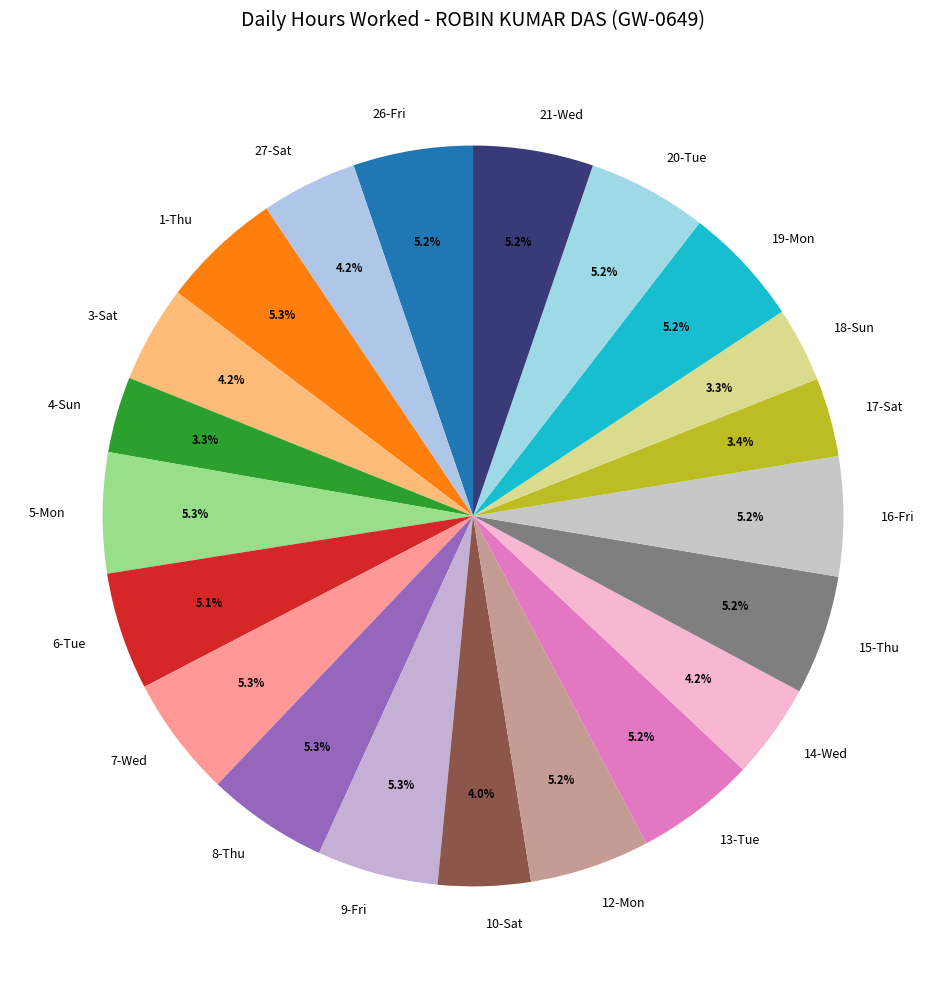

Does 7-Wed represent more than half of the total?

No